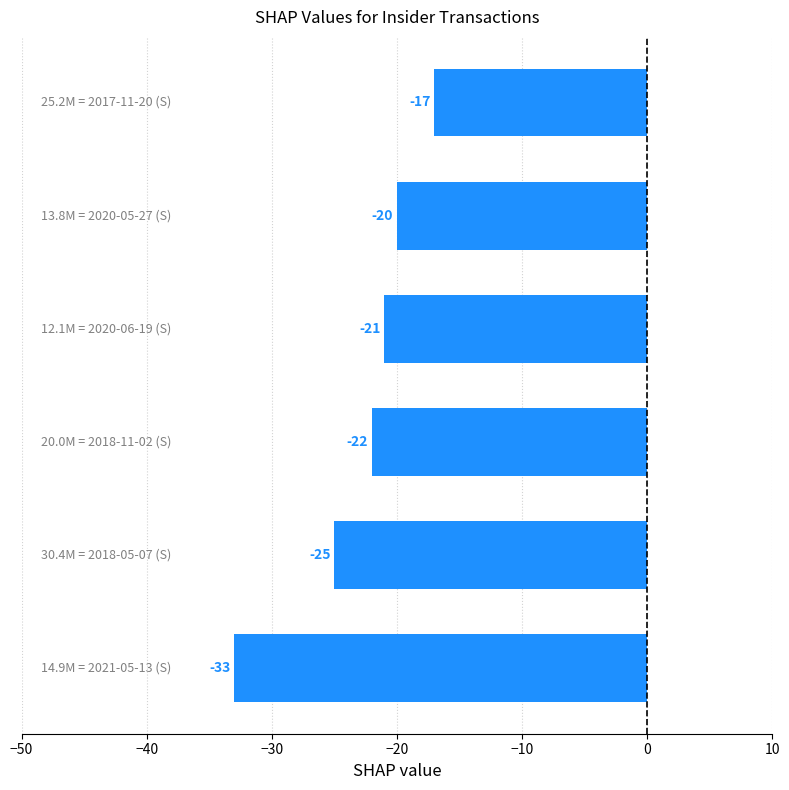

What is the minimum value shown in the chart?

-33